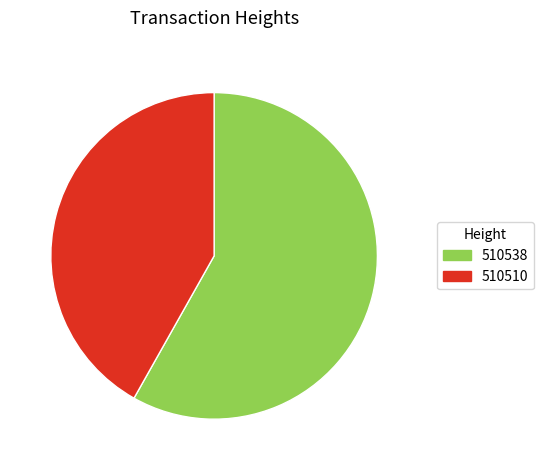

Which slice is the largest?

510538